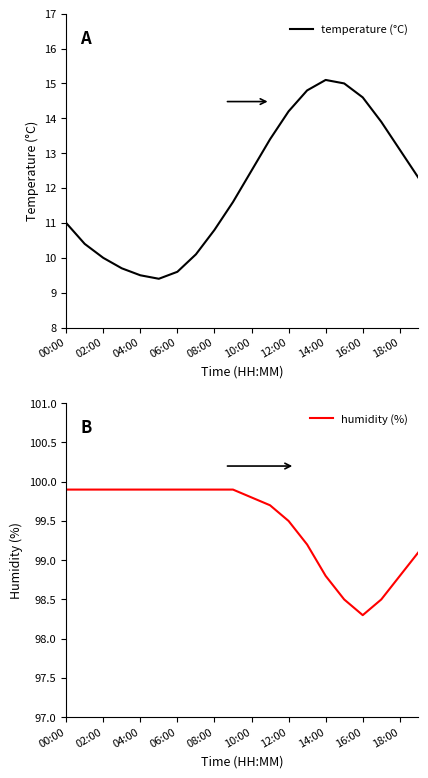

What is the highest value of the temperature (°C) series?

15.1